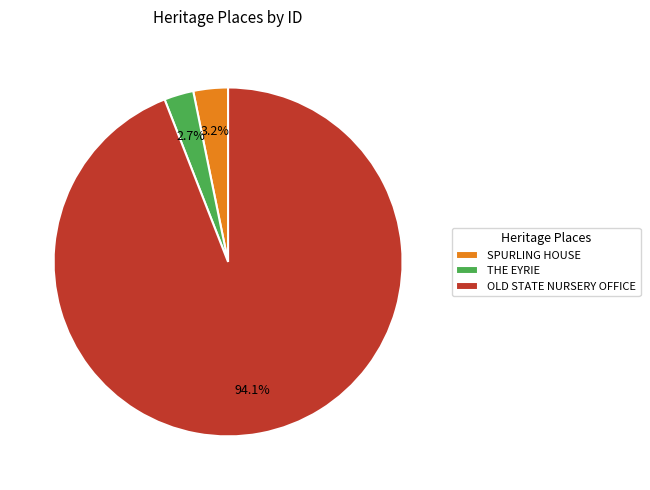

True or false: OLD STATE NURSERY OFFICE accounts for 99% of the total.

False